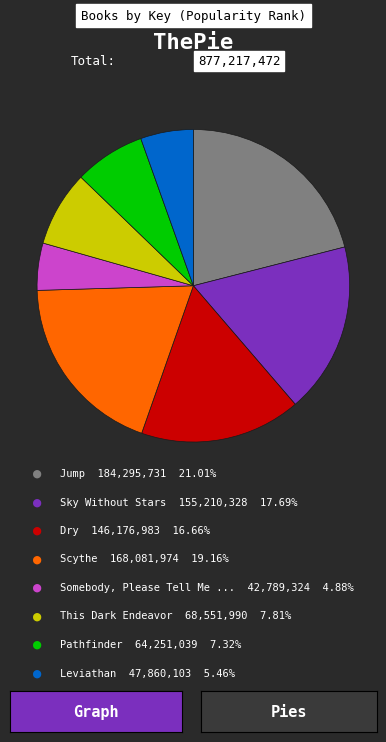

Does any single category account for the majority?

No